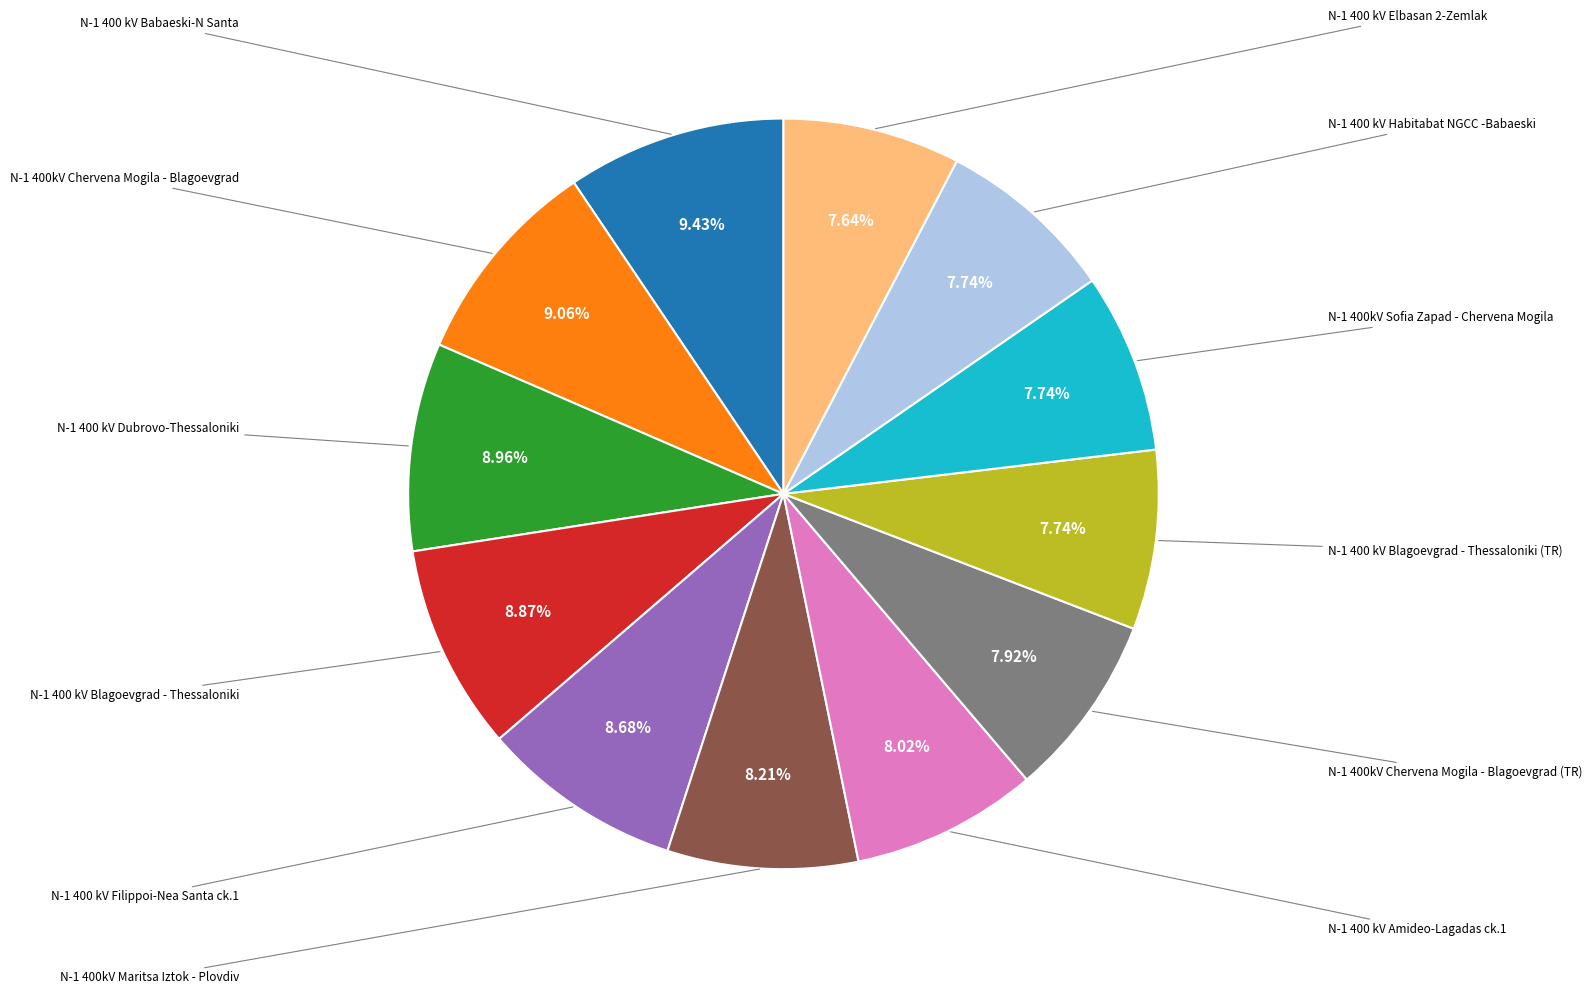

Is there a majority slice in this chart?

No